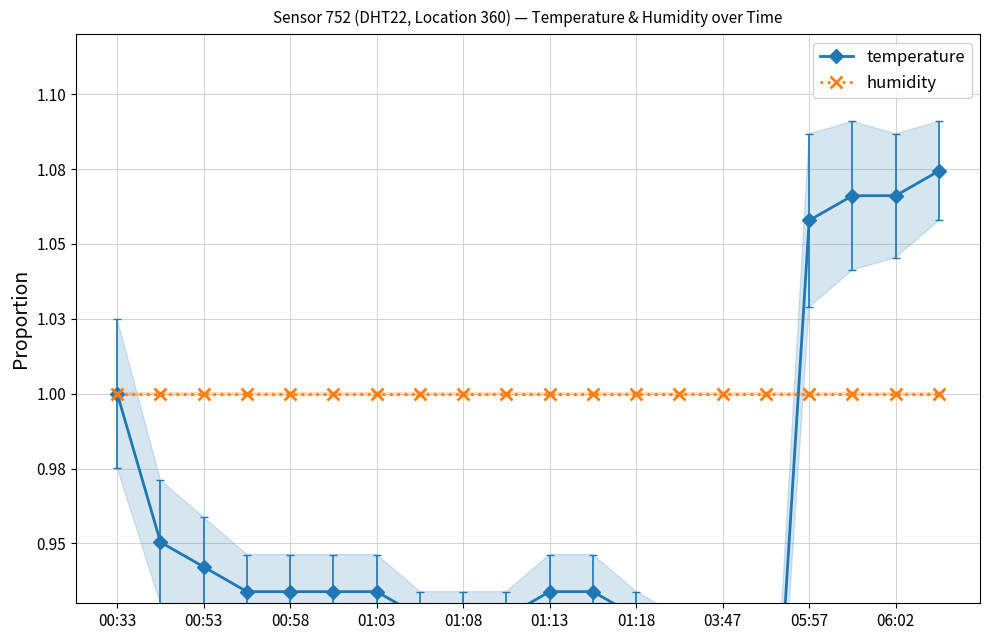

At how many categories does at least one series exceed 1?

4